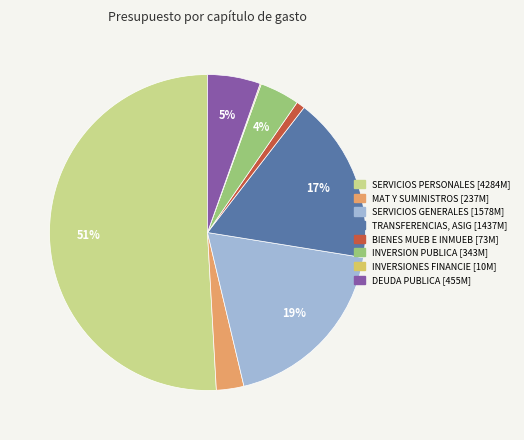

Combined, do INVERSION PUBLICA and SERVICIOS GENERALES account for over 50%?

No